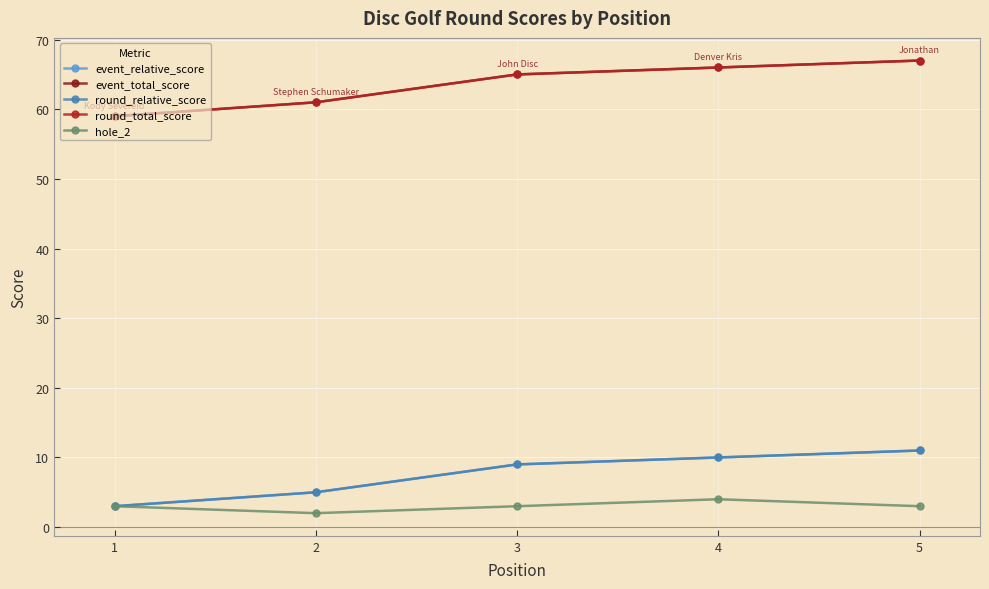

Rank the categories by round_total_score value from highest to lowest.

5, 4, 3, 2, 1